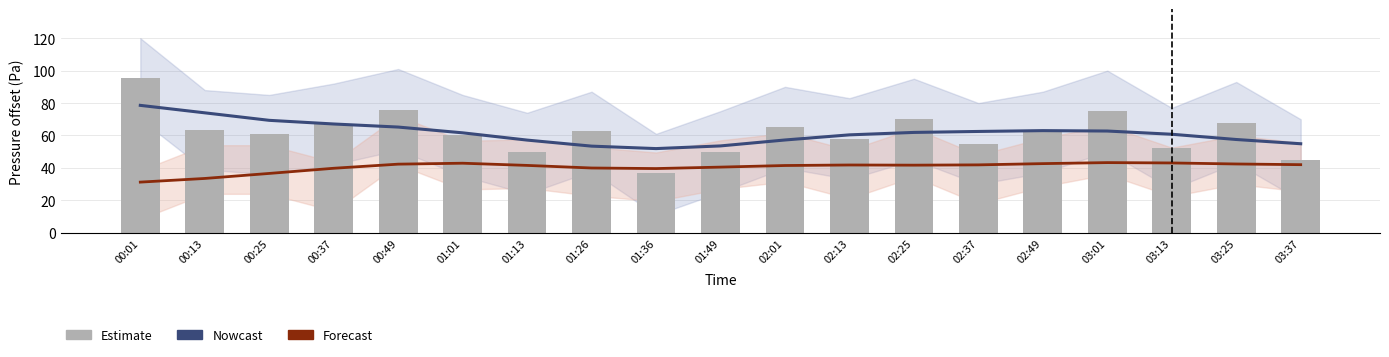

What is the sum of all Estimate values?

1172.7